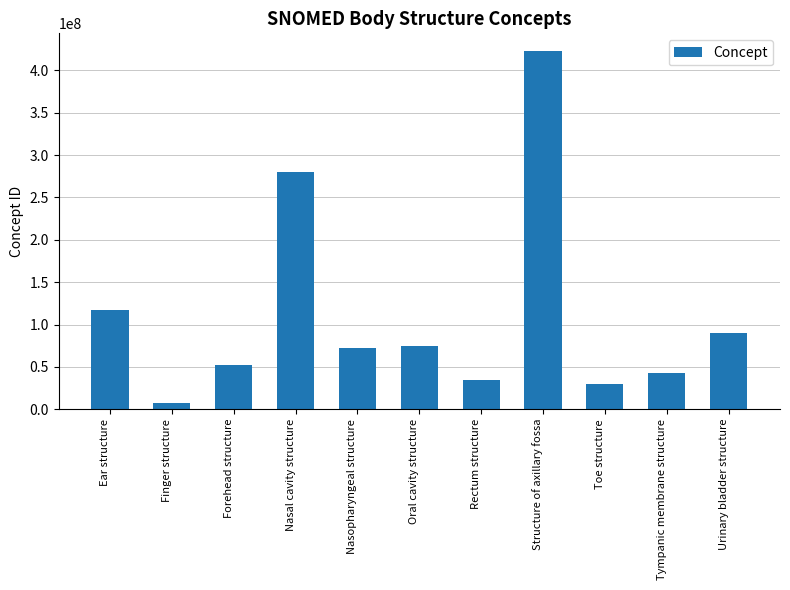

At which label does the data first exceed 71836000?

Ear structure